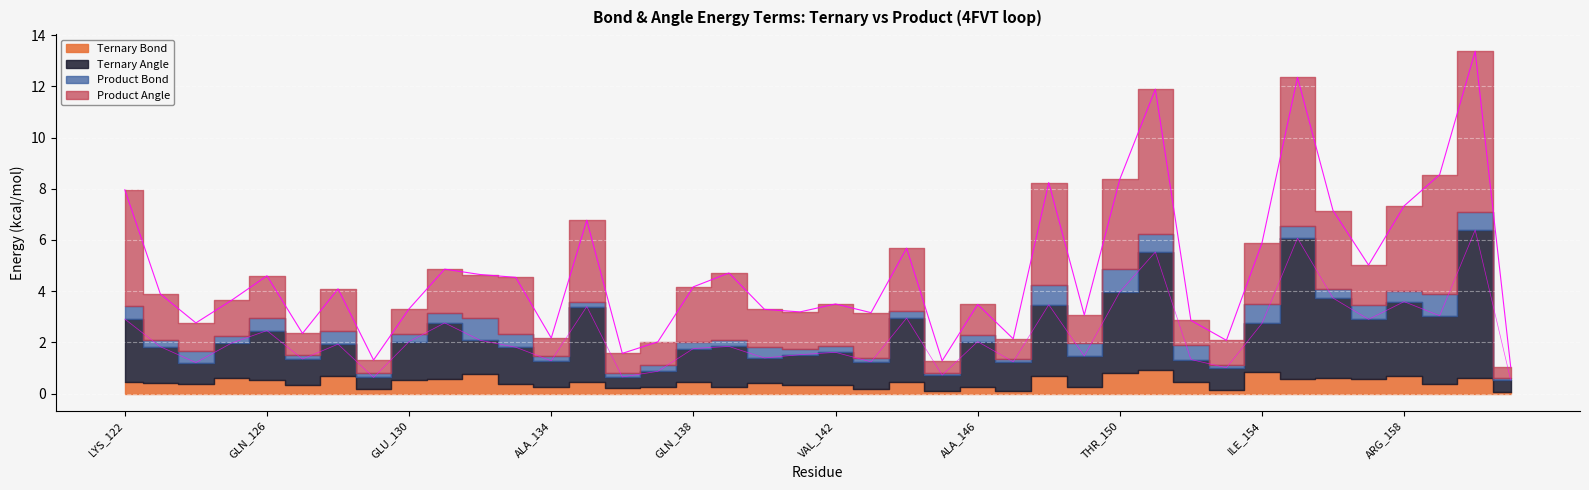

True or false: Ternary Angle has a value of 2.0 at A:GLY_147.

False